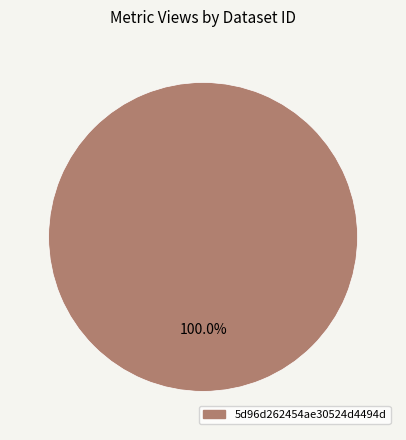

Does any single category account for the majority?

Yes